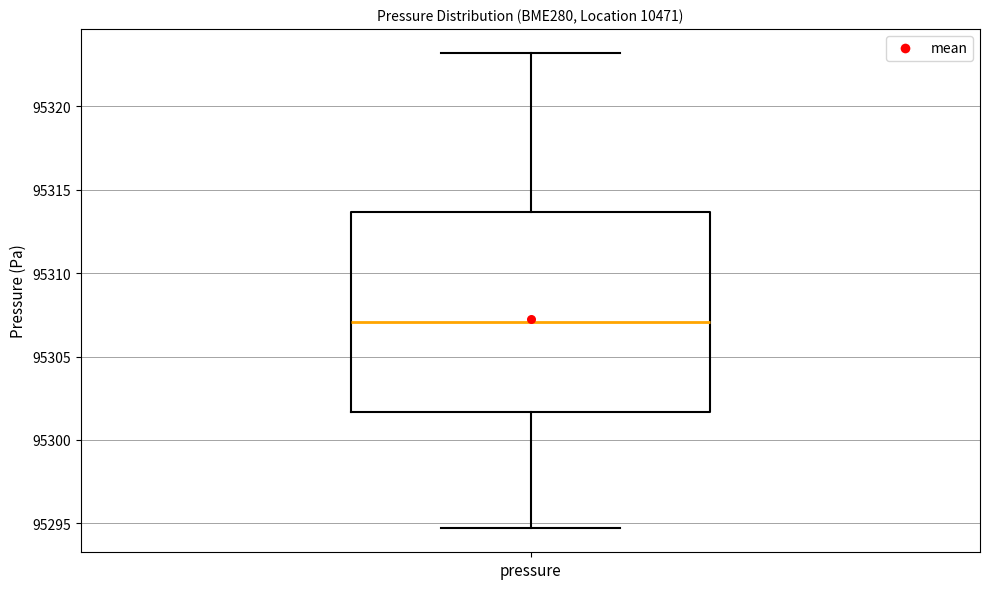

Where does the lower whisker of the box for pressure end on the y-axis? The values are not printed on the chart, so give them approximately, as read against the axis.

95294.5